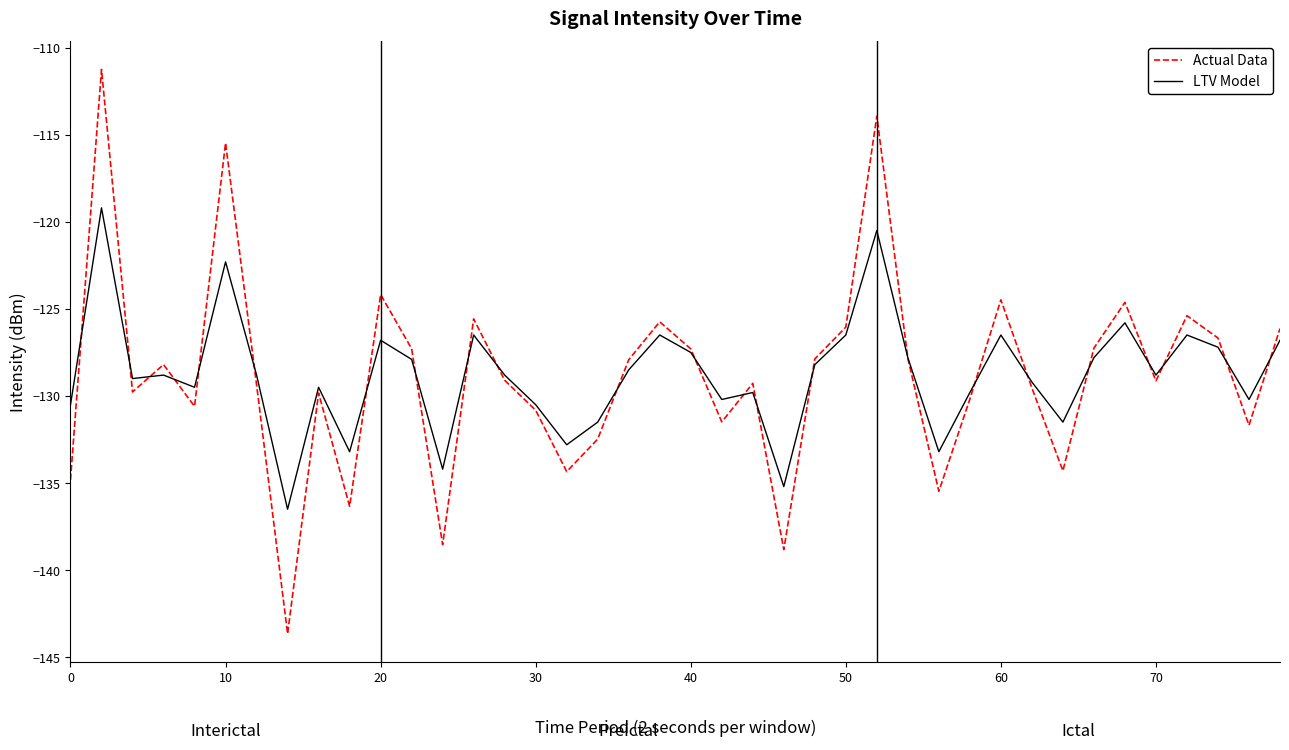

What is the average value of the Actual Data series?

-128.8